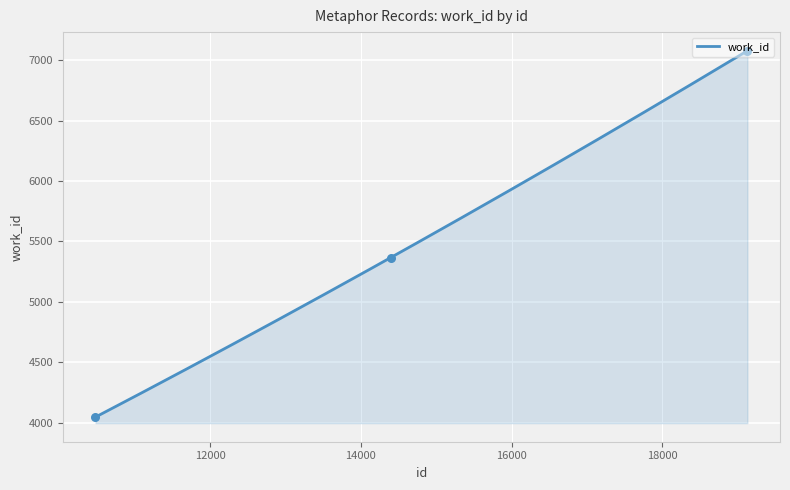

What is the change in value from 10478 to 14396?

+1321